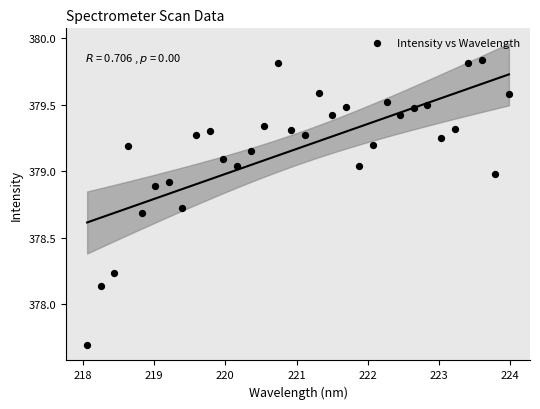

What is the range of X values (max minus min)?

5.9